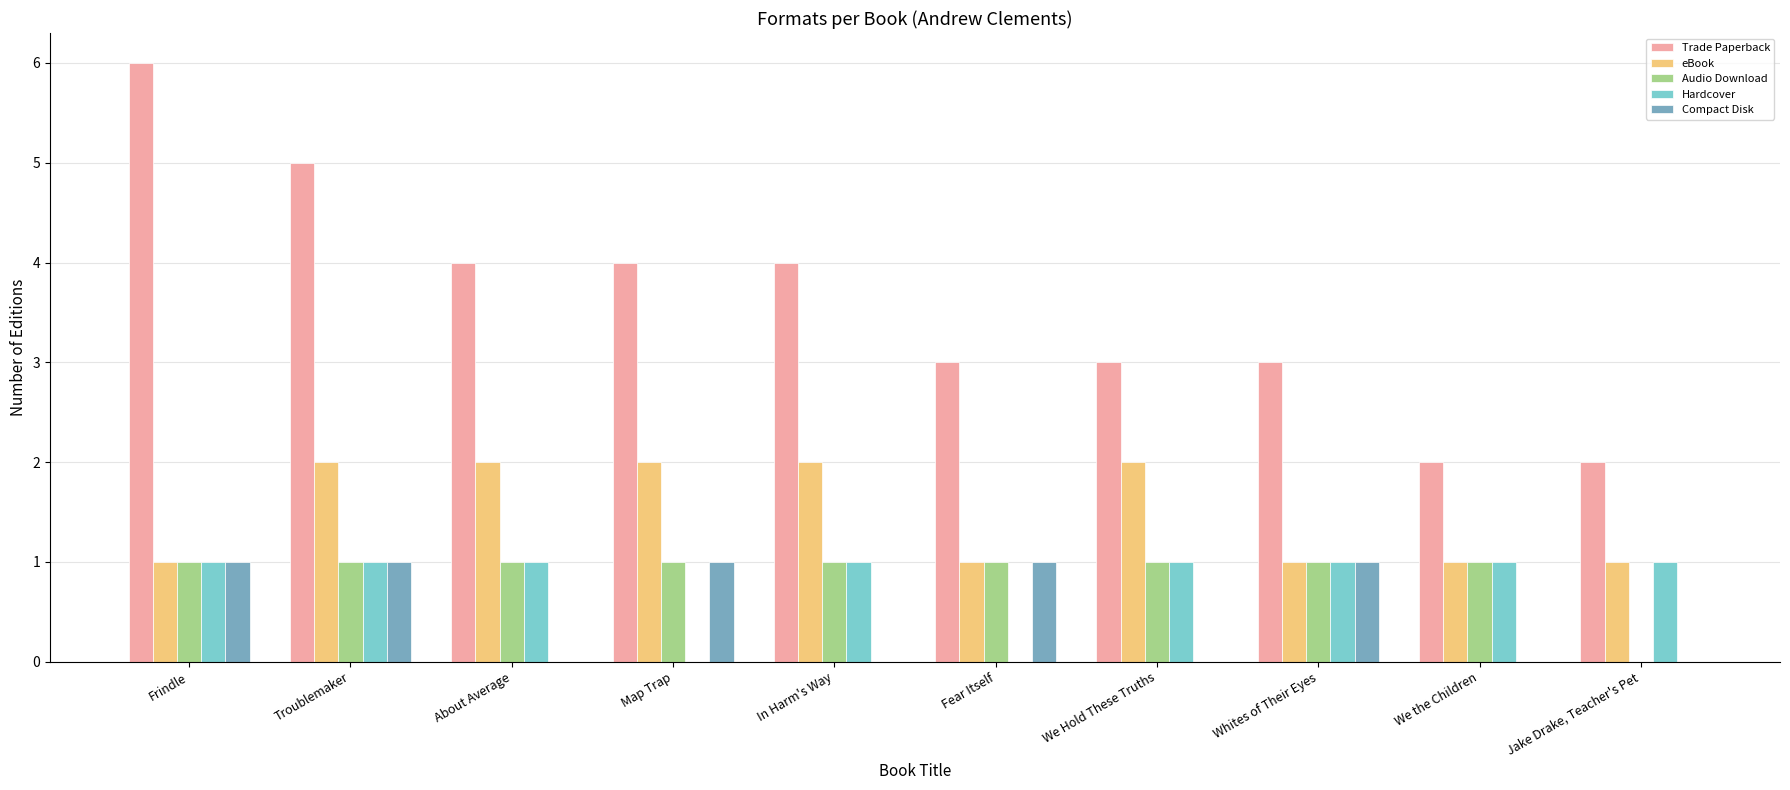

What is the approximate value of Compact Disk at Map Trap?

1